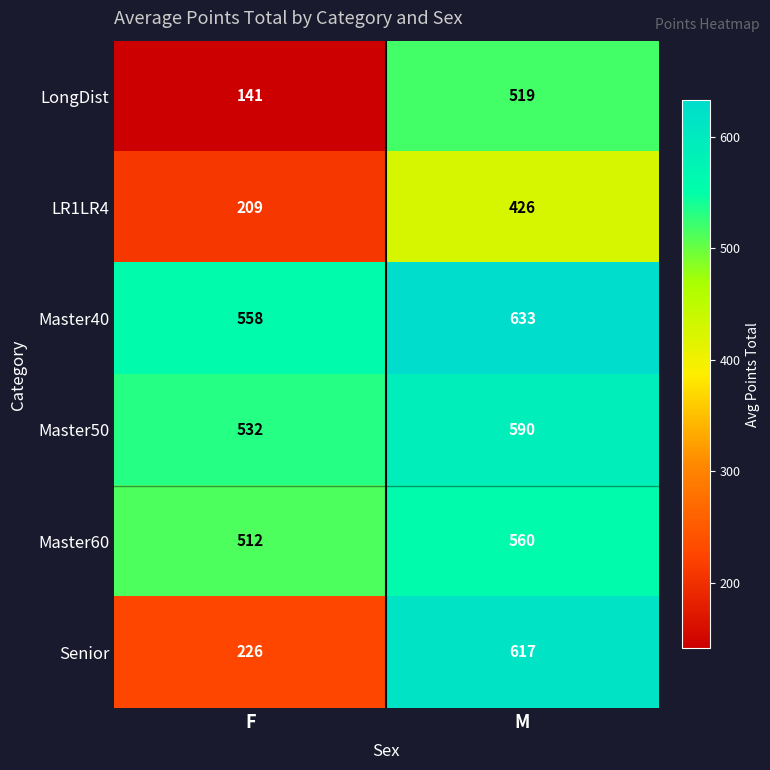

At M, list the series in order from largest to smallest.

Master40, Senior, Master50, Master60, LongDist, LR1LR4